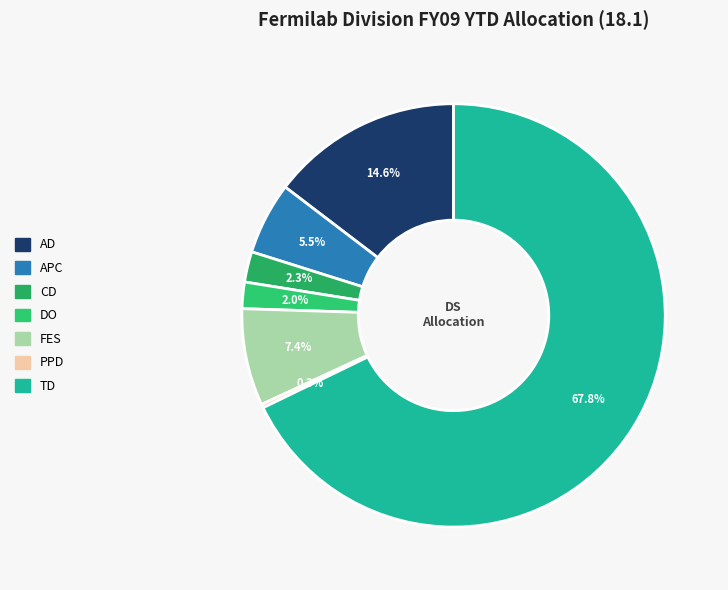

To the nearest percent, what is the combined percentage of APC and DO?

8%